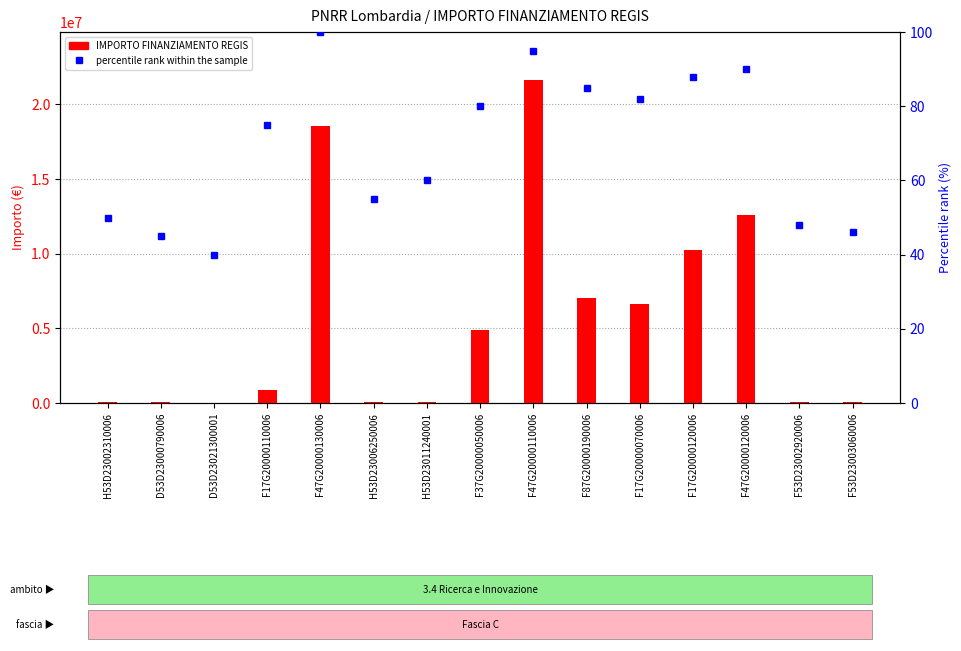

Which category has the lowest value in the percentile rank within the sample series?

D53D23021300001